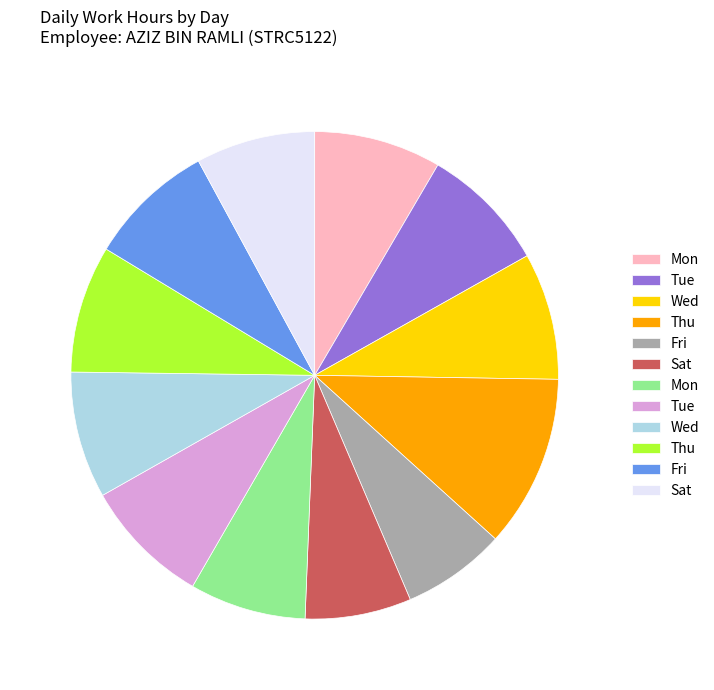

Is there a majority slice in this chart?

No